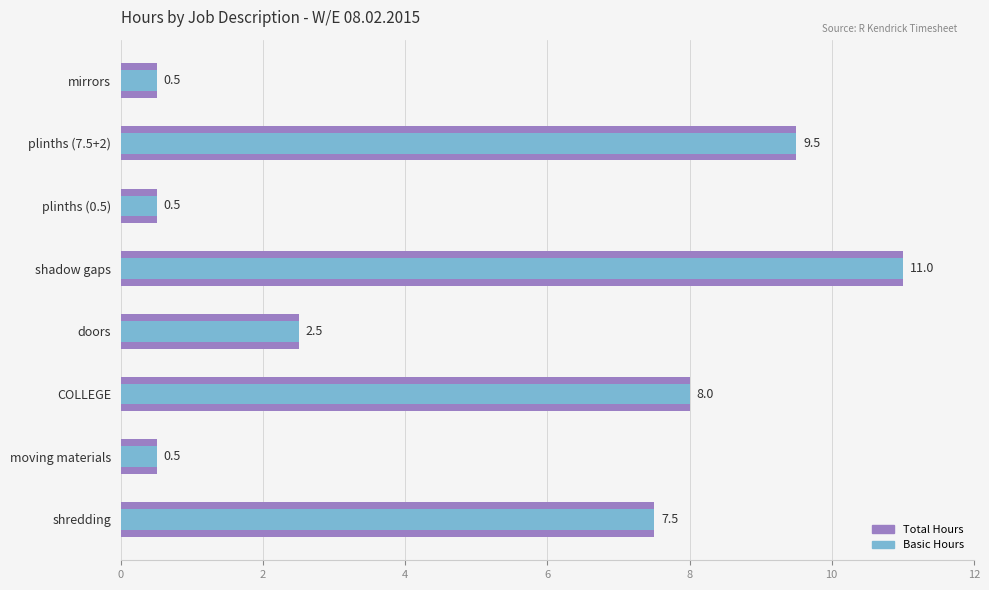

Rank the series at COLLEGE from highest to lowest value.

Total Hours, Basic Hours